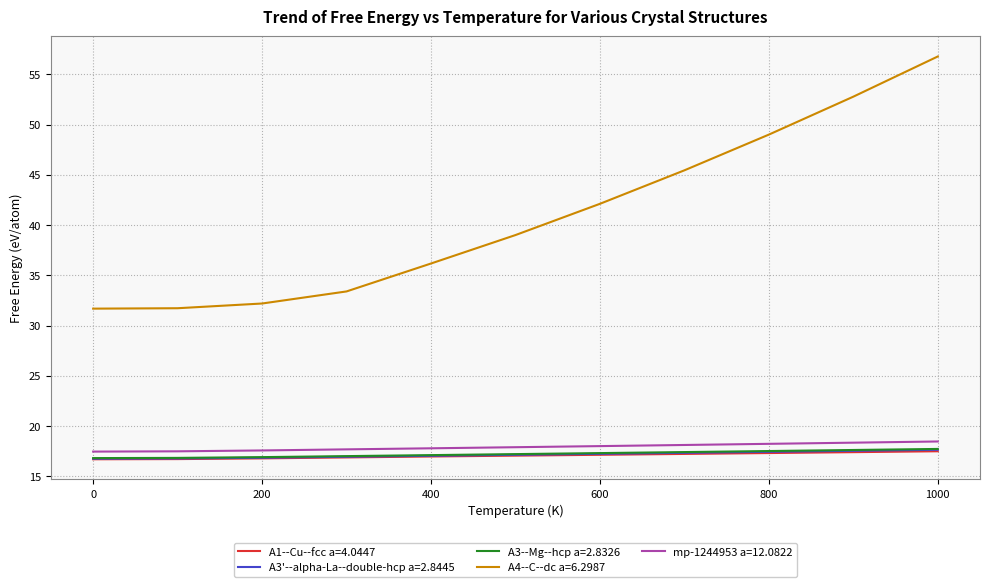

True or false: A4--C--dc a=6.2987 and A3'--alpha-La--double-hcp a=2.8445 cross at least once.

False